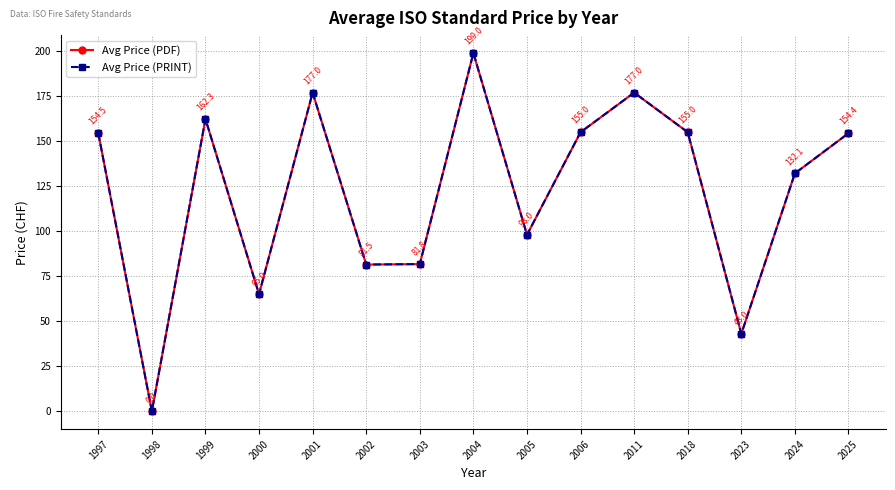

Is it true that Avg Price (PDF) equals 154.5 at 1997?

True